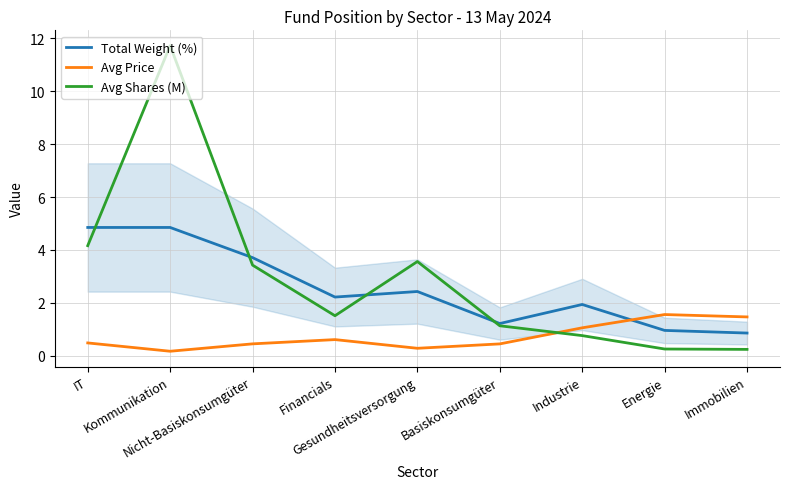

What is the difference between the second highest and second lowest values in the Avg Shares (M) series?

3.9